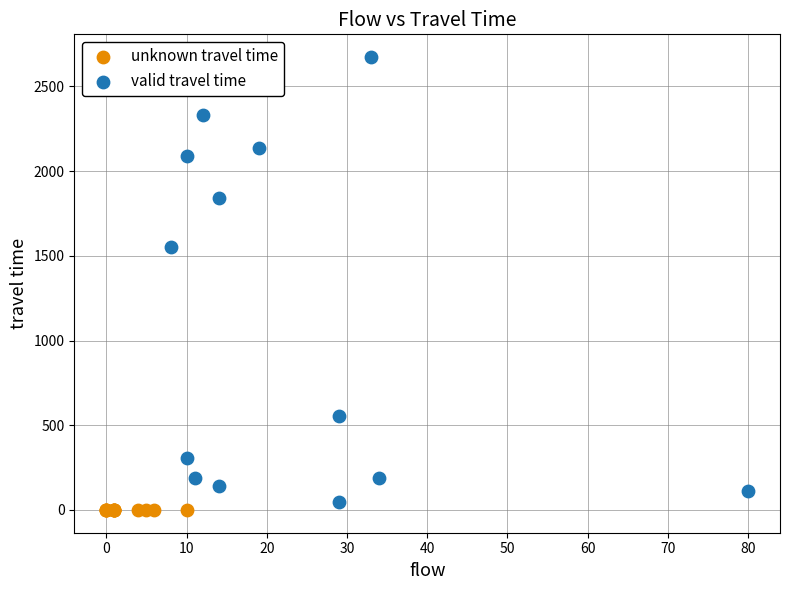

Which series reaches the maximum Y coordinate?

valid travel time